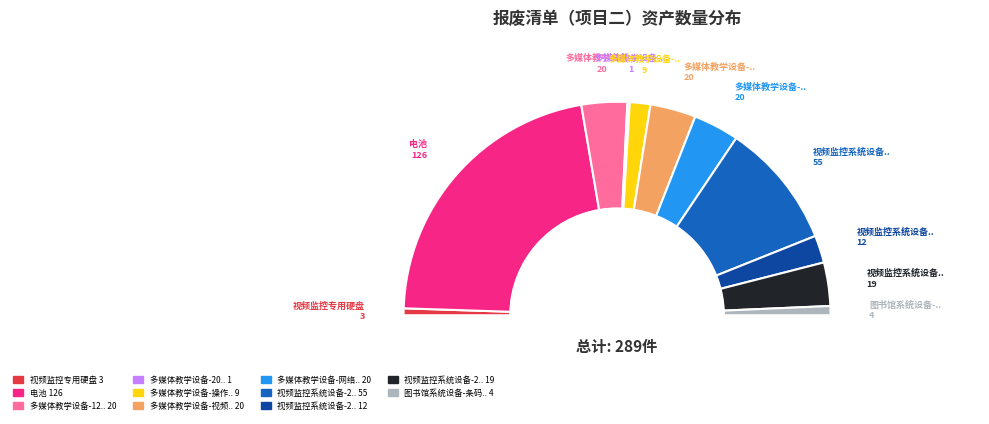

How many segments does this pie chart have?

11